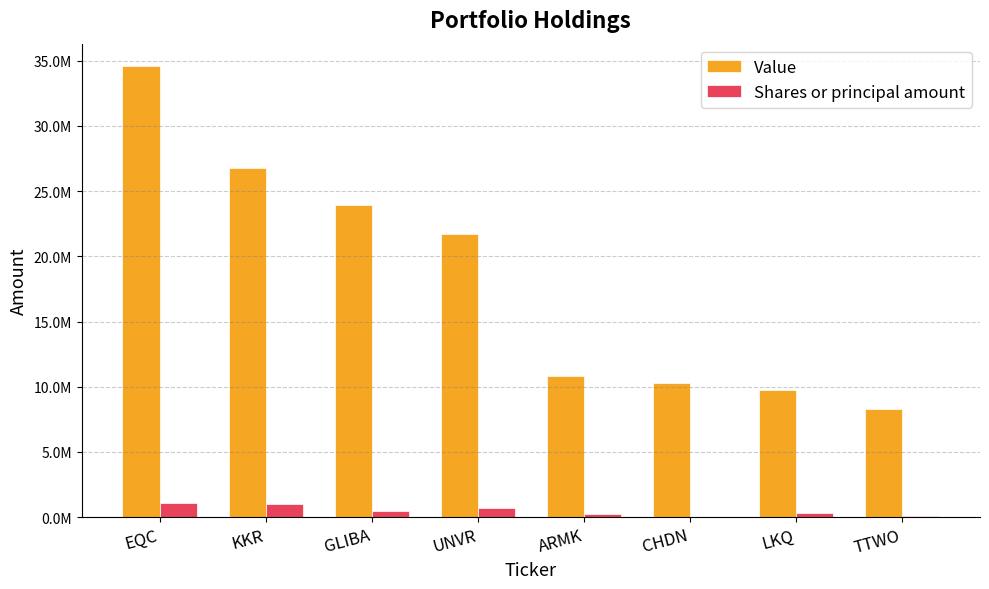

The value of Value at UNVR is 37715918. True or false?

False